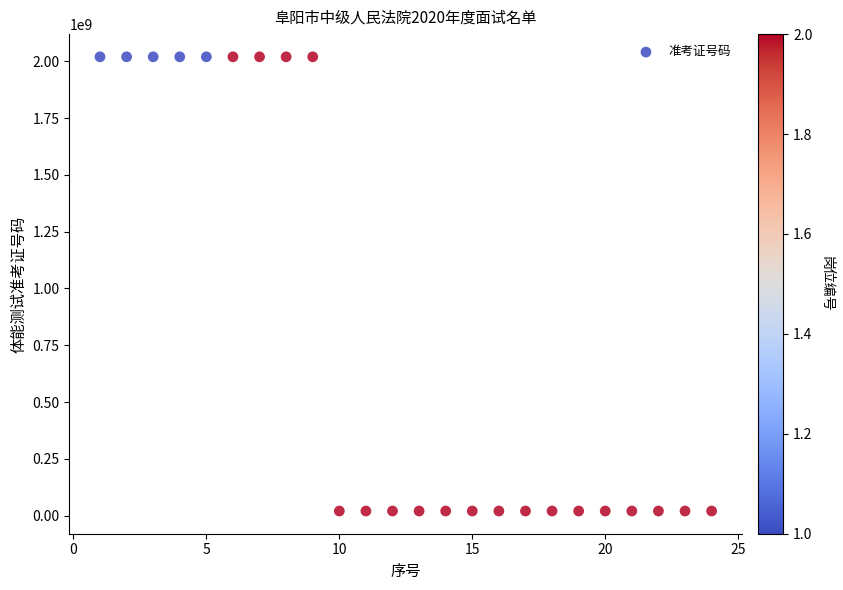

What is the range of X values (max minus min)?

23